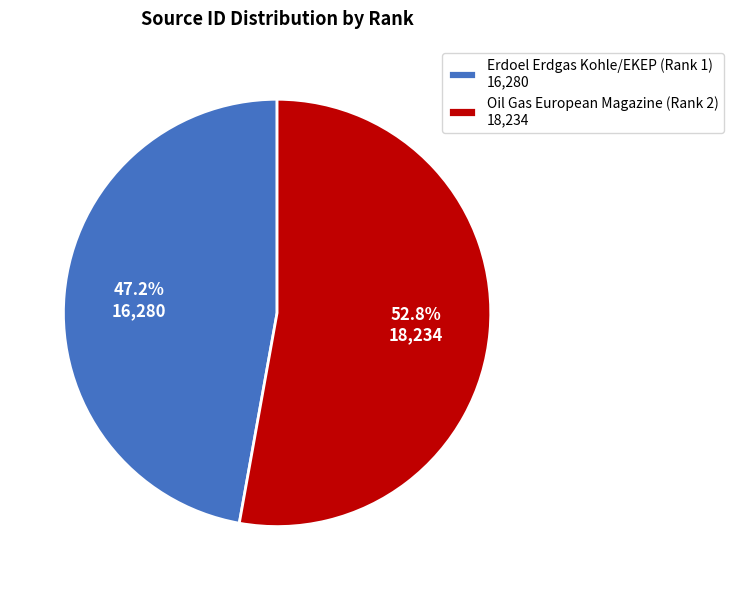

Is Oil Gas European Magazine (Rank 2) the majority of the pie?

Yes